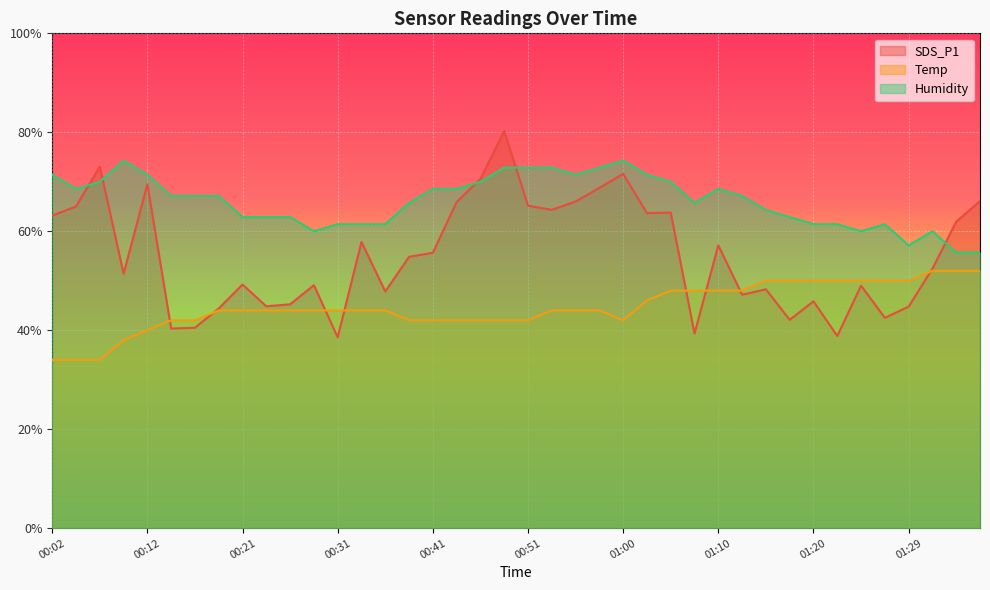

How many interior local peaks does the Humidity series have?

5